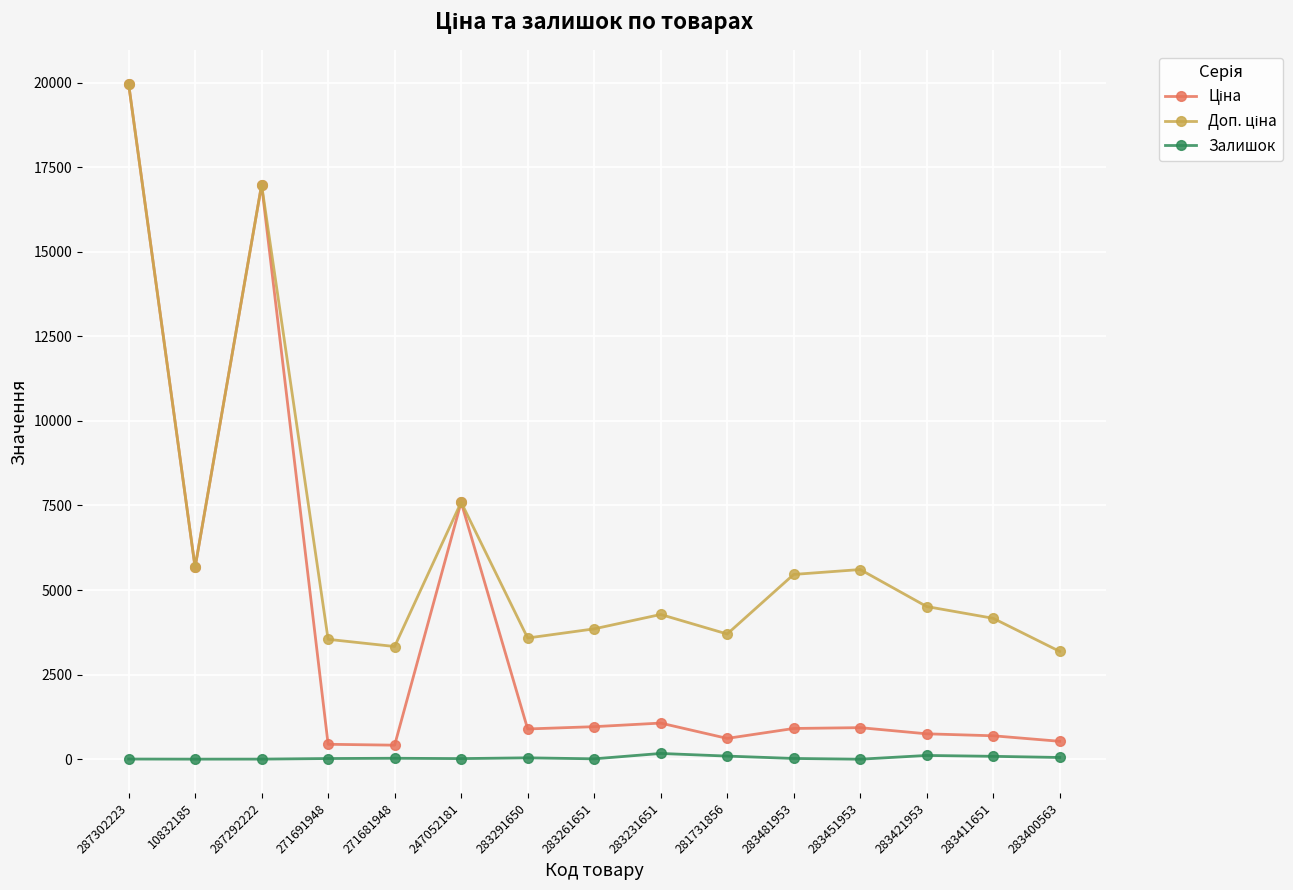

The Залишок series shows 22.0 at 271691948. True or false?

True